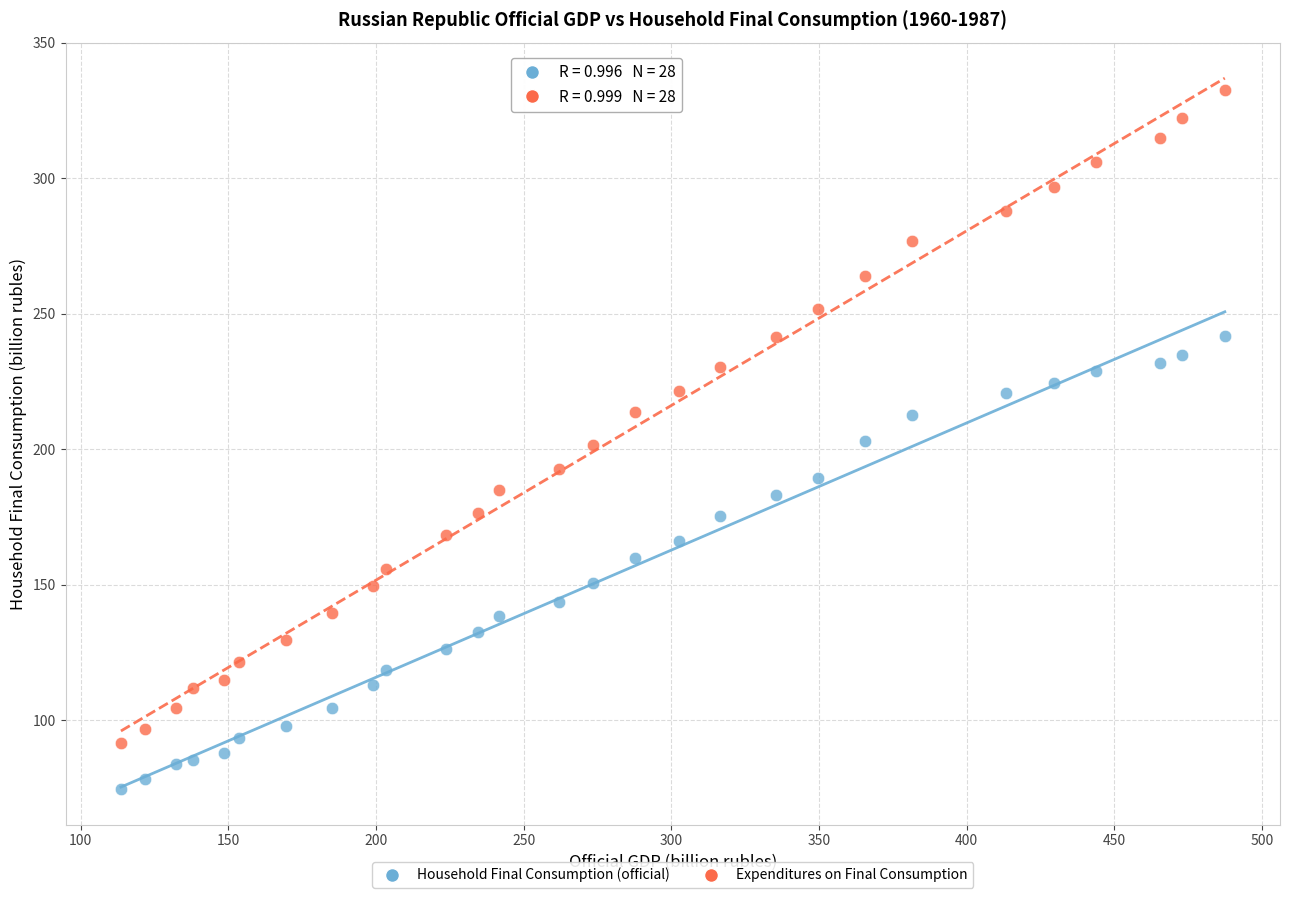

Which series has the largest Y range (max minus min)?

Expenditures on Final Consumption